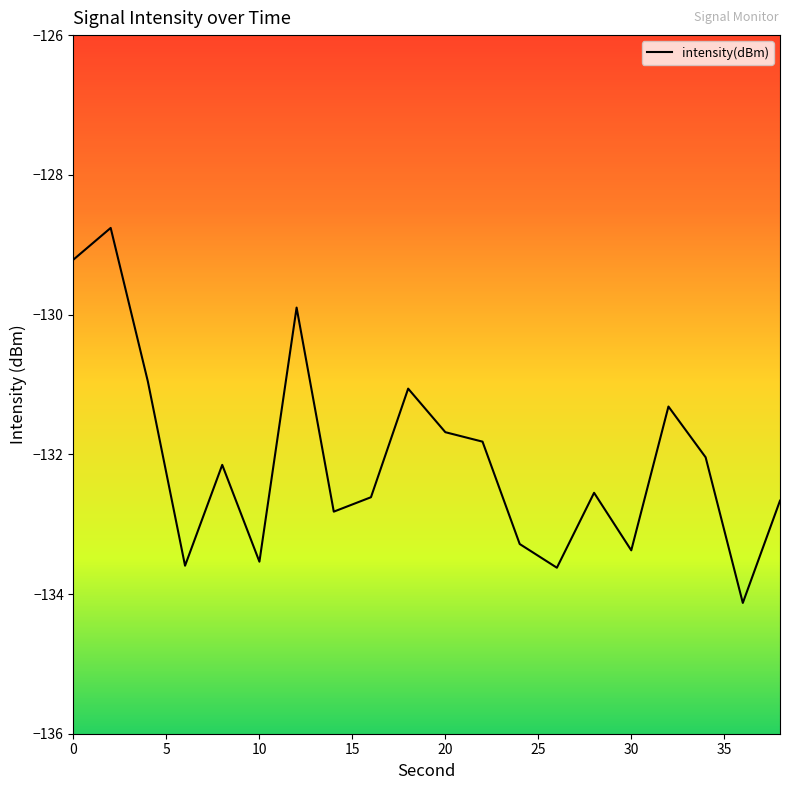

What is the greatest value displayed?

-128.8